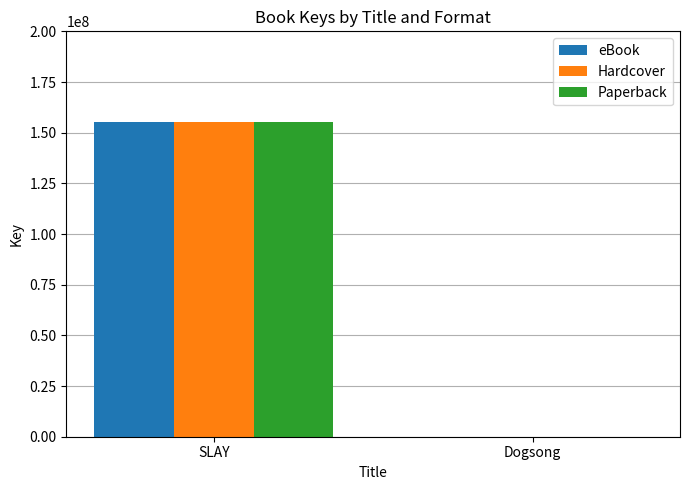

At which label is Hardcover closest to 77550341?

Dogsong